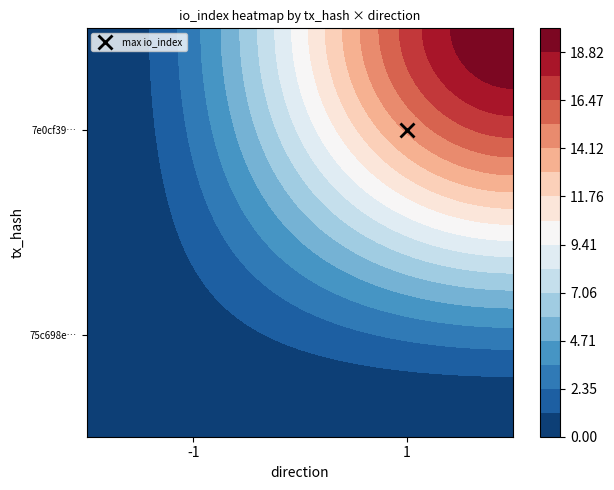

At which category is the sum across all series the highest?

1